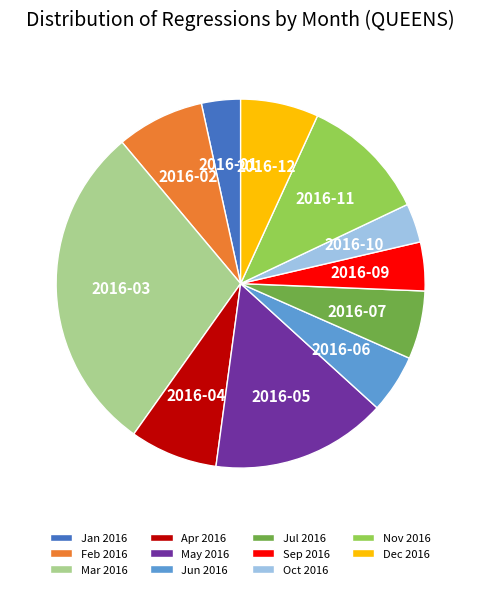

Is Oct 2016 the majority of the pie?

No